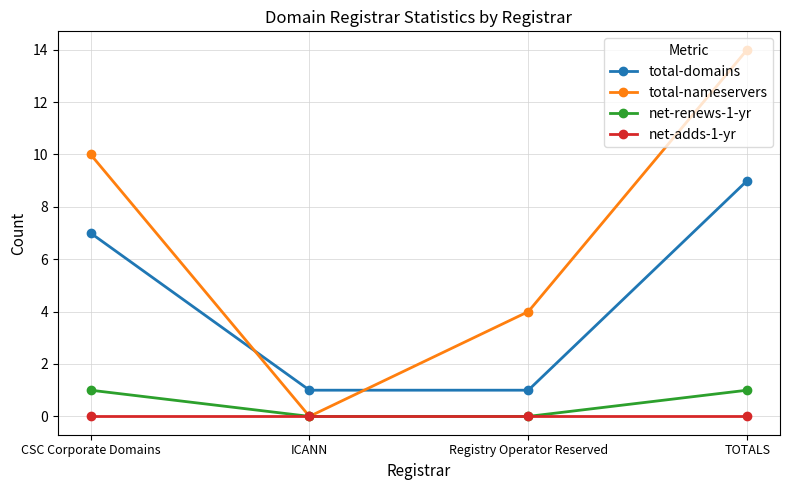

Is the value of total-nameservers at Registry Operator Reserved greater than the value of total-domains at Registry Operator Reserved?

Yes